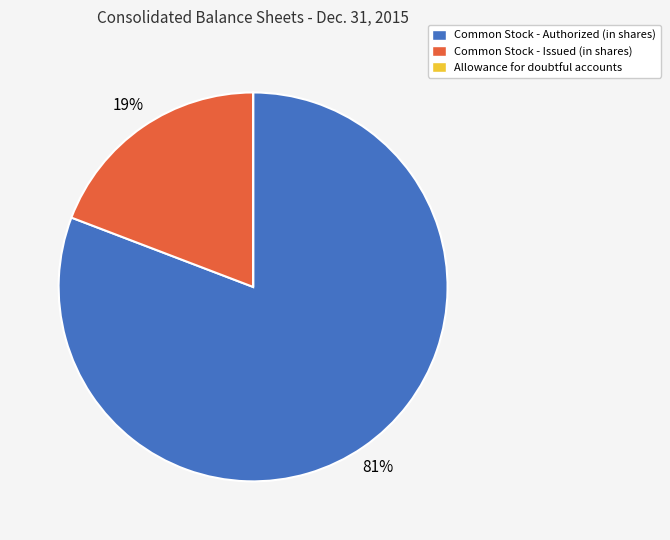

What is the majority slice?

Common Stock - Authorized (in shares)